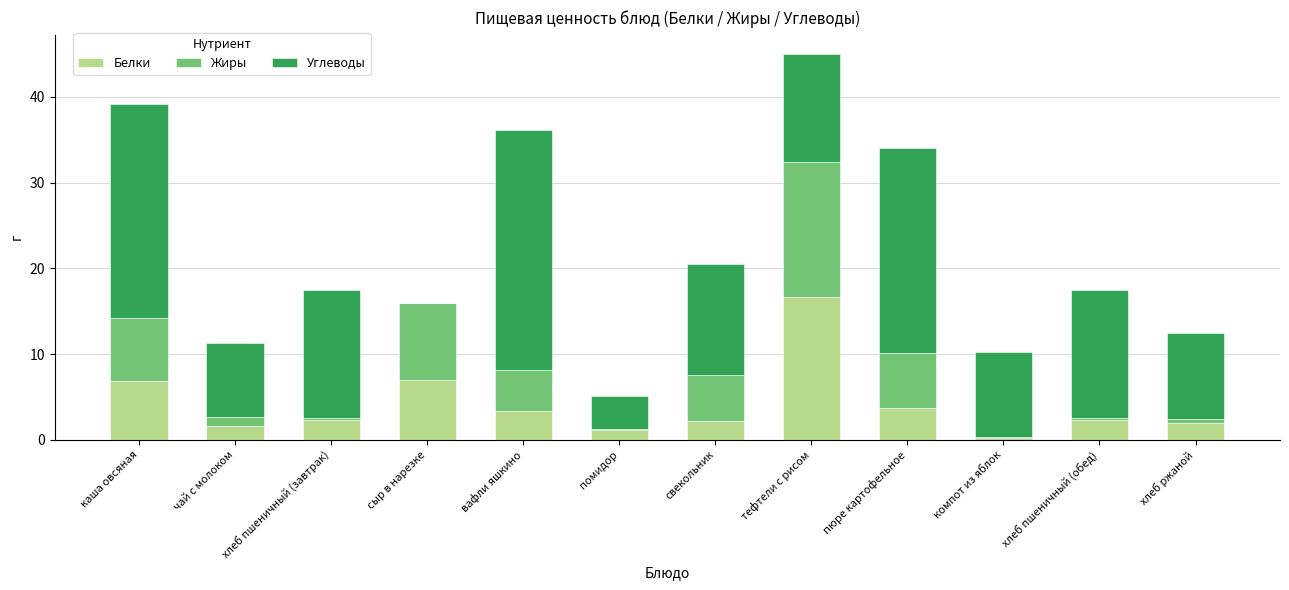

What is the sum of all Белки values?

49.1